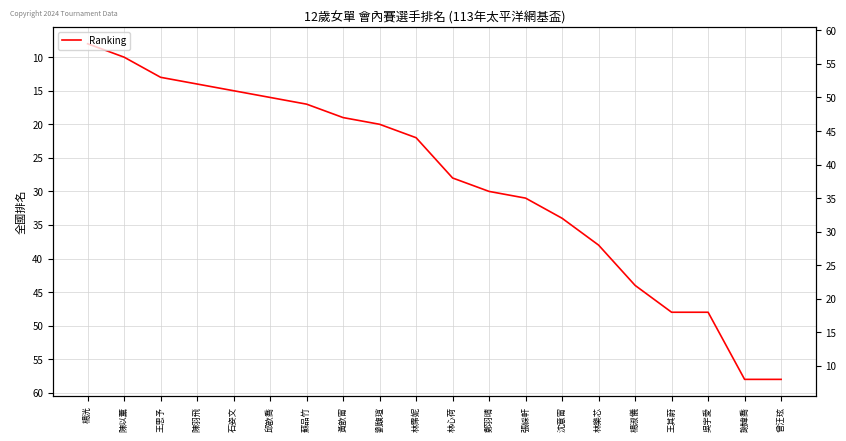

How many lines are shown in the chart?

1